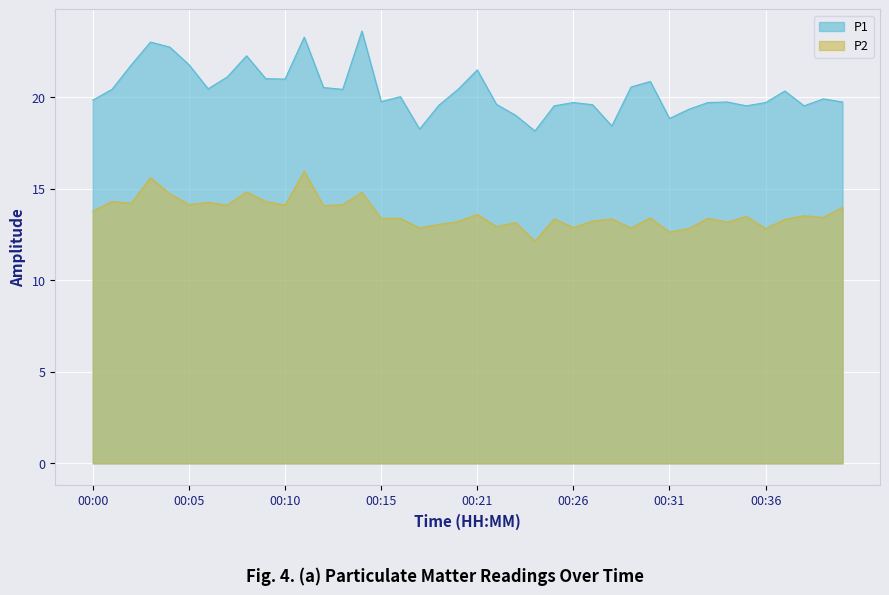

What is the sum of the P1 values at 00:23 and 00:11?

42.3